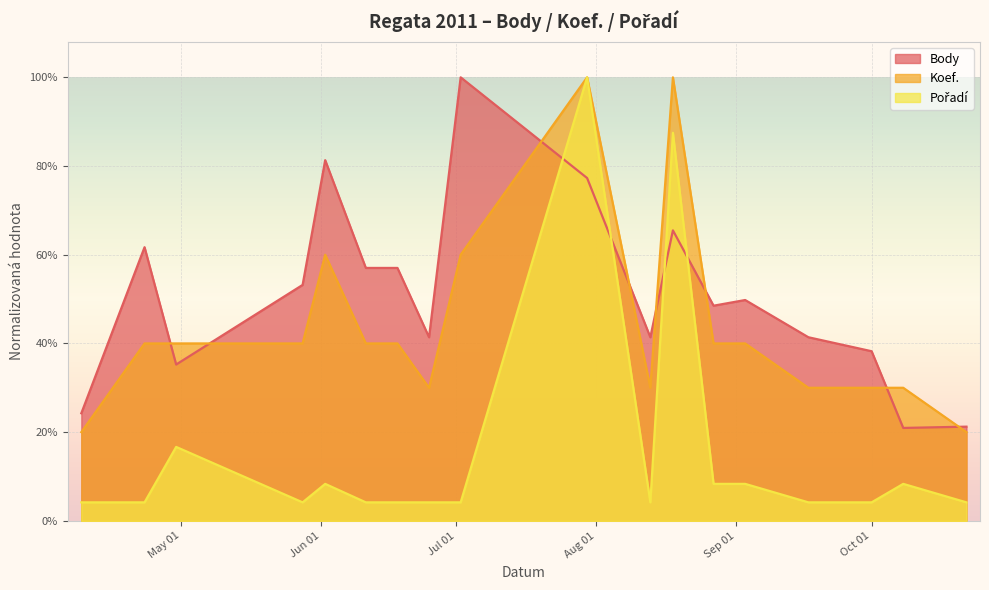

In Koef., how many points are higher than both neighbors (excluding endpoints)?

3